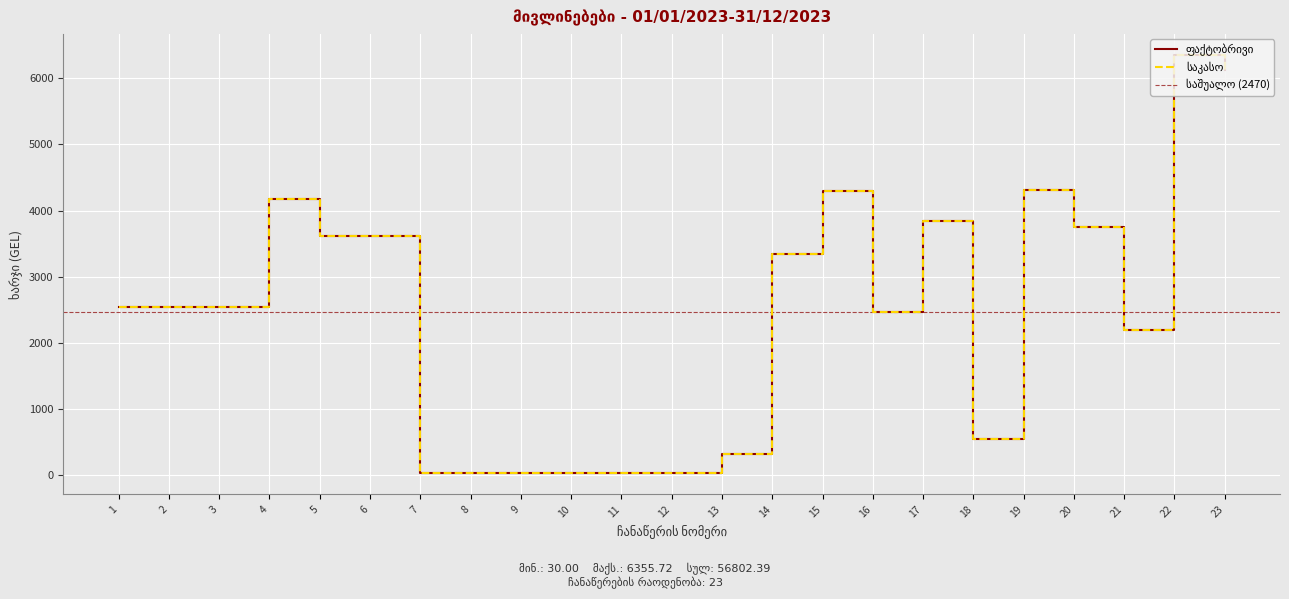

At which category does the chart reach its peak across all series?

22